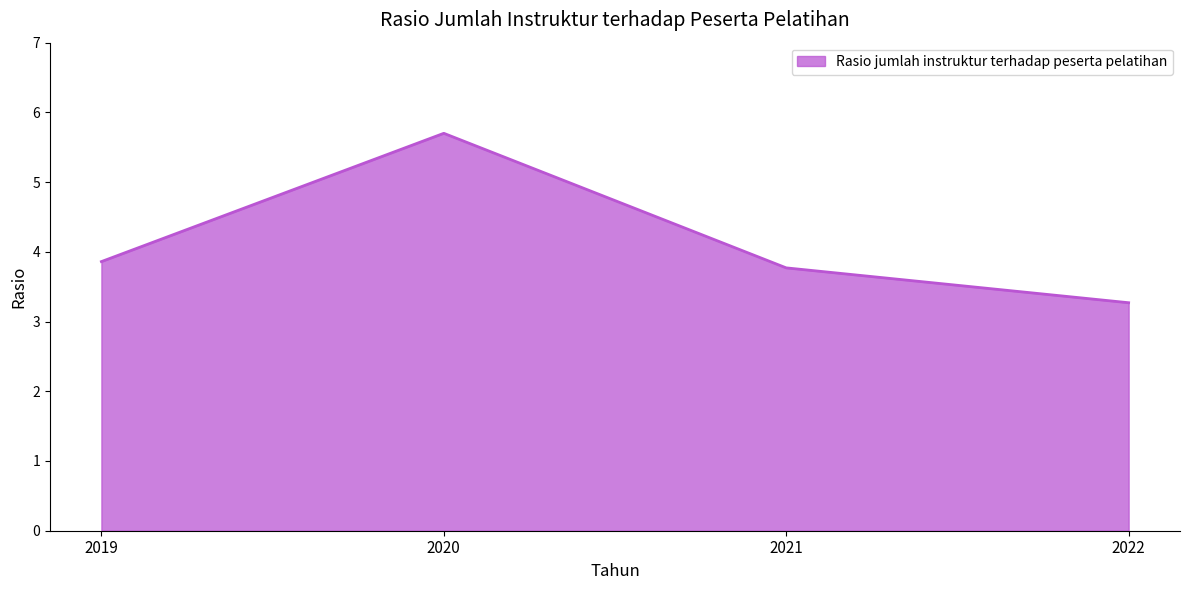

Reading left to right, transcribe all the data shown in this chart.

3.9	5.7	3.8	3.3